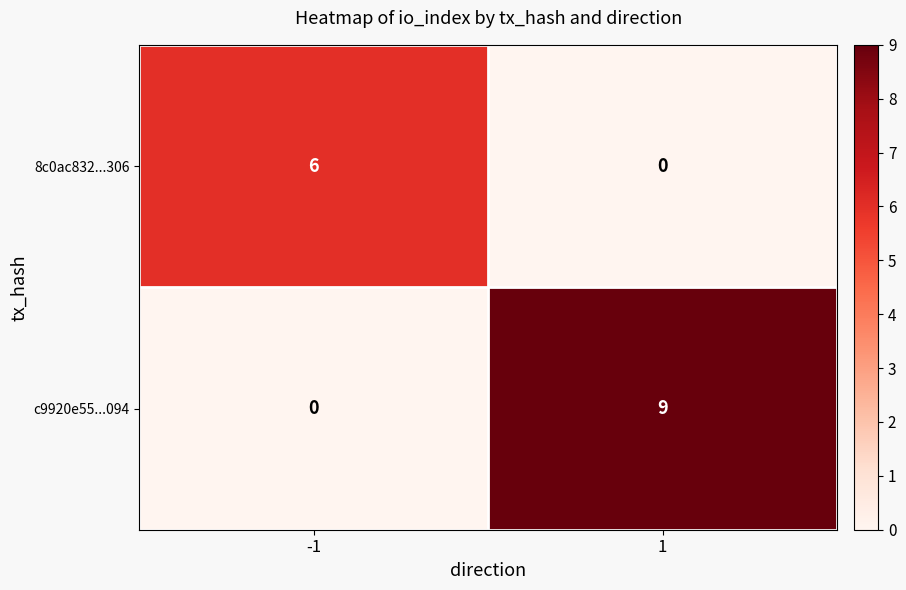

At 1, list the series in order from smallest to largest.

8c0ac832...306, c9920e55...094